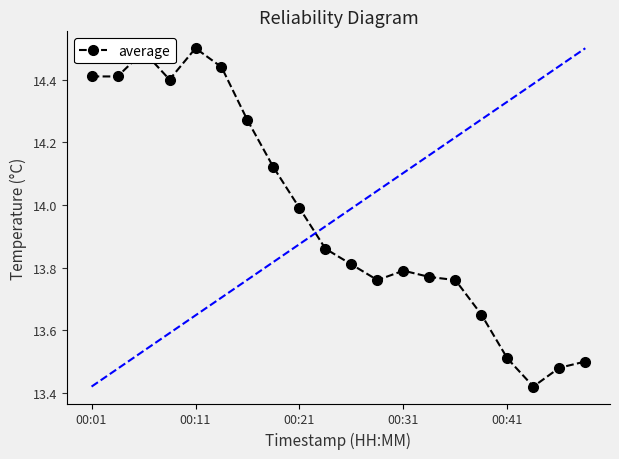

How many data points does each series have?

20